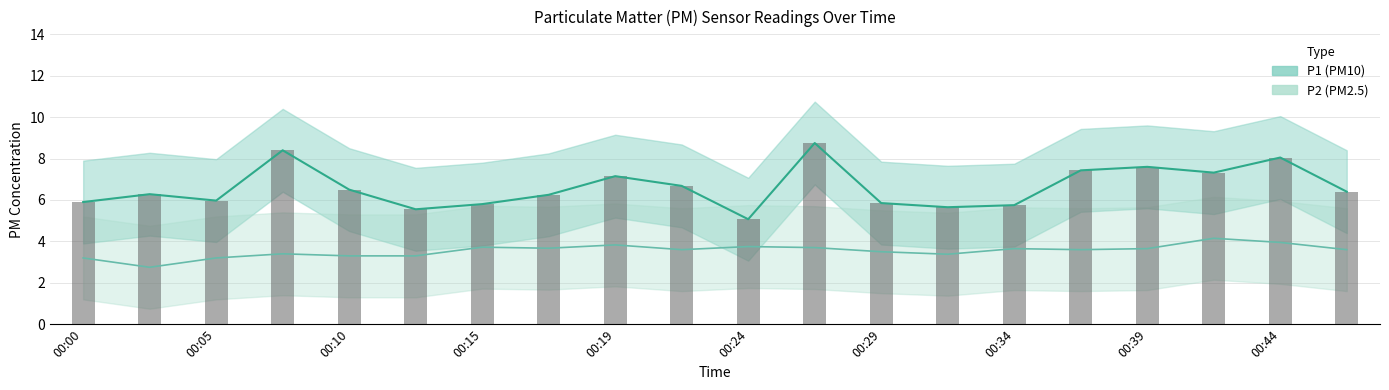

What is the average value of the P2 series?

3.5